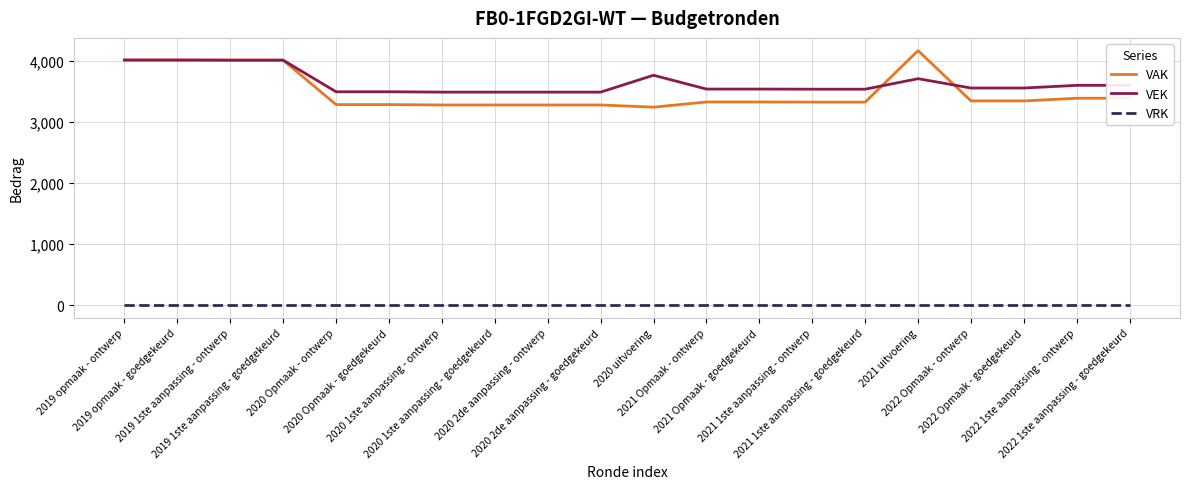

What is the minimum value for VEK?

3484